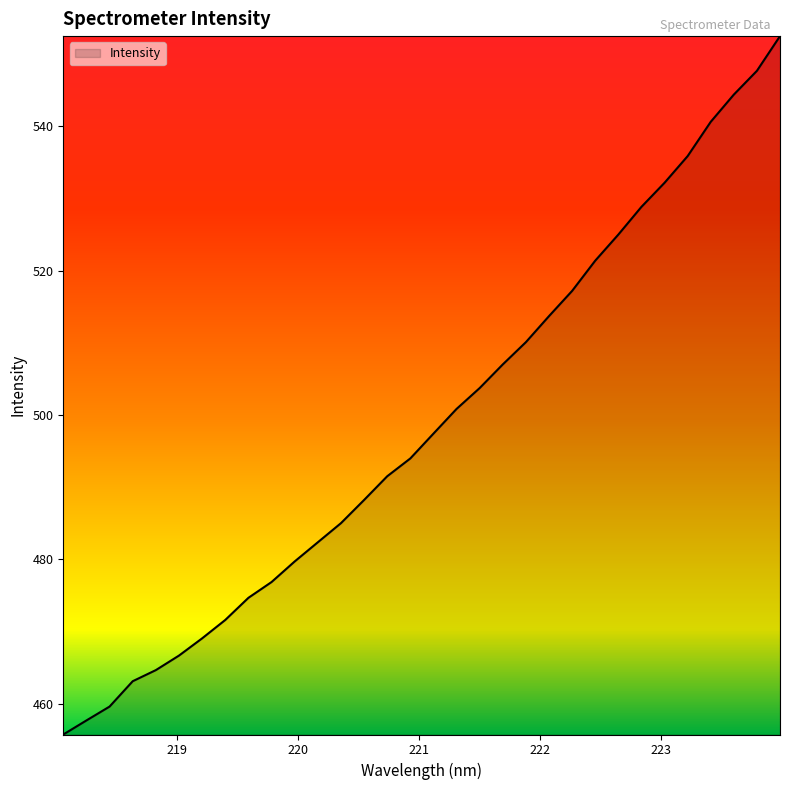

What is the difference between the maximum and minimum values?

96.8